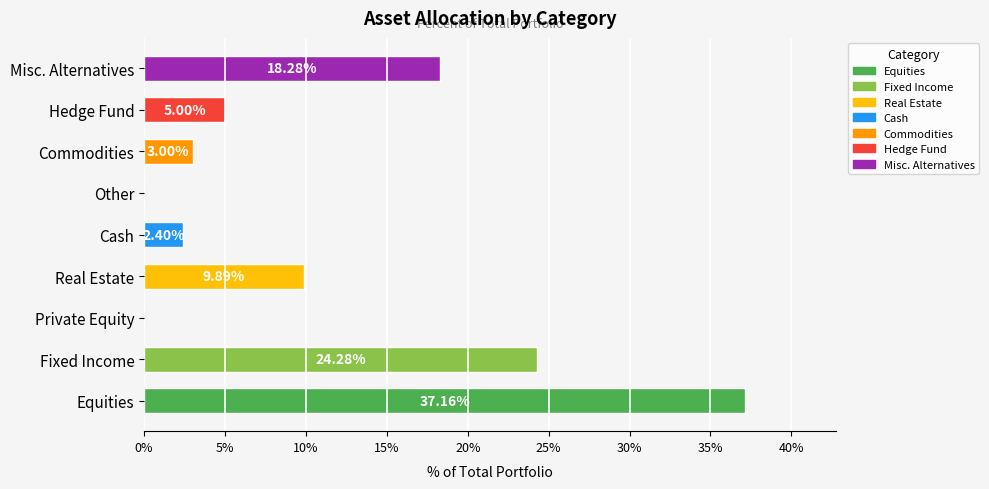

What is the sum of the values at Commodities and Private Equity?

3.0